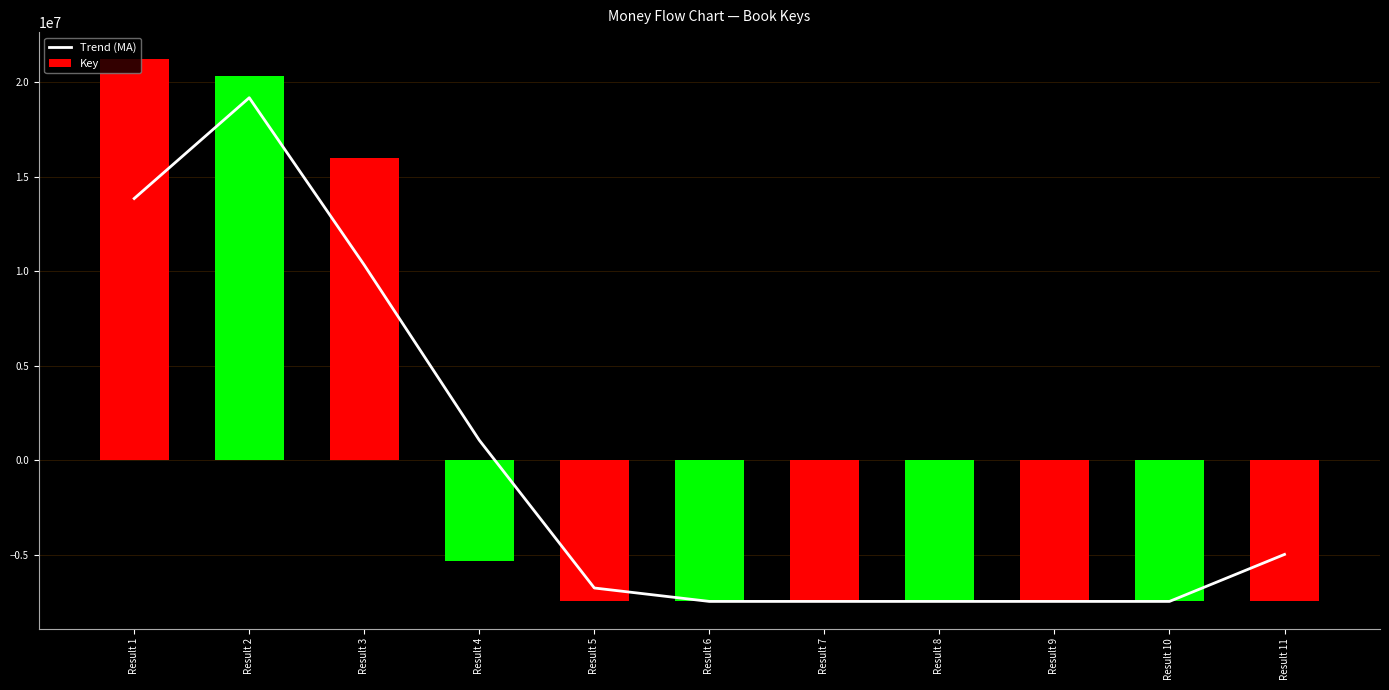

At which label is Key closest to 6881976?

Result 3